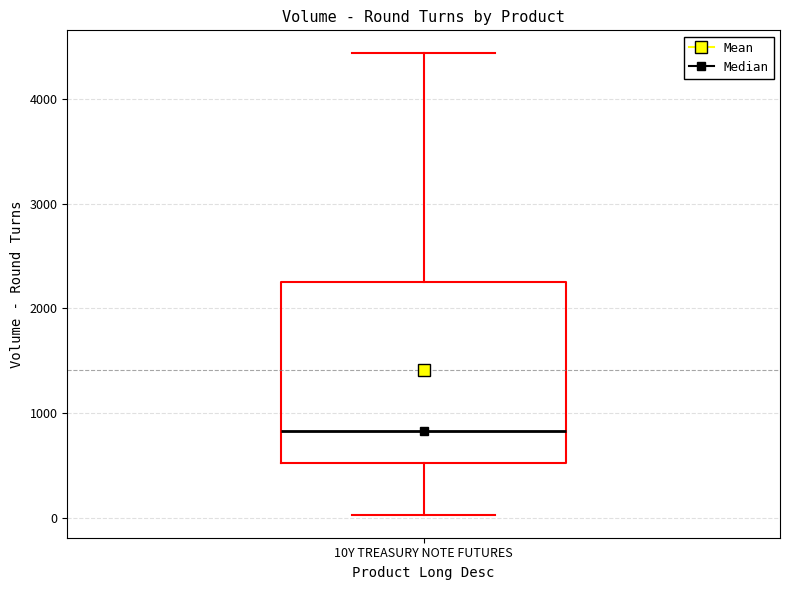

Where does the upper whisker of the box for 10Y TREASURY NOTE FUTURES end on the y-axis? The values are not printed on the chart, so give them approximately, as read against the axis.

4400